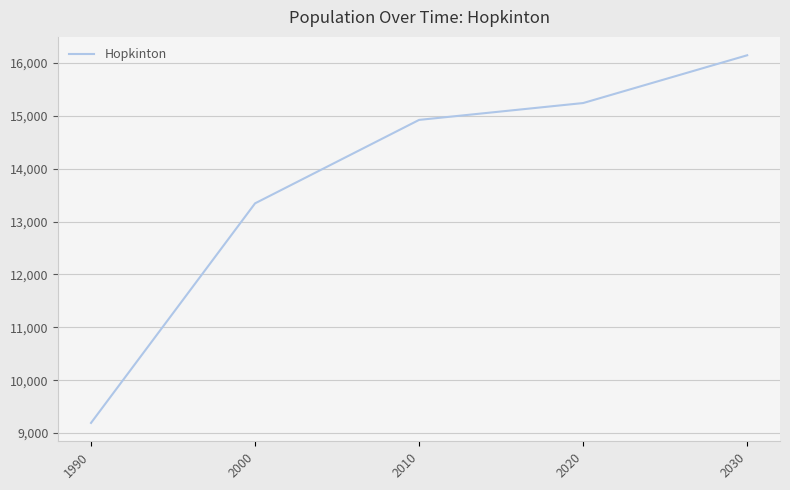

List the labels in order of value, smallest first.

1990, 2000, 2010, 2020, 2030